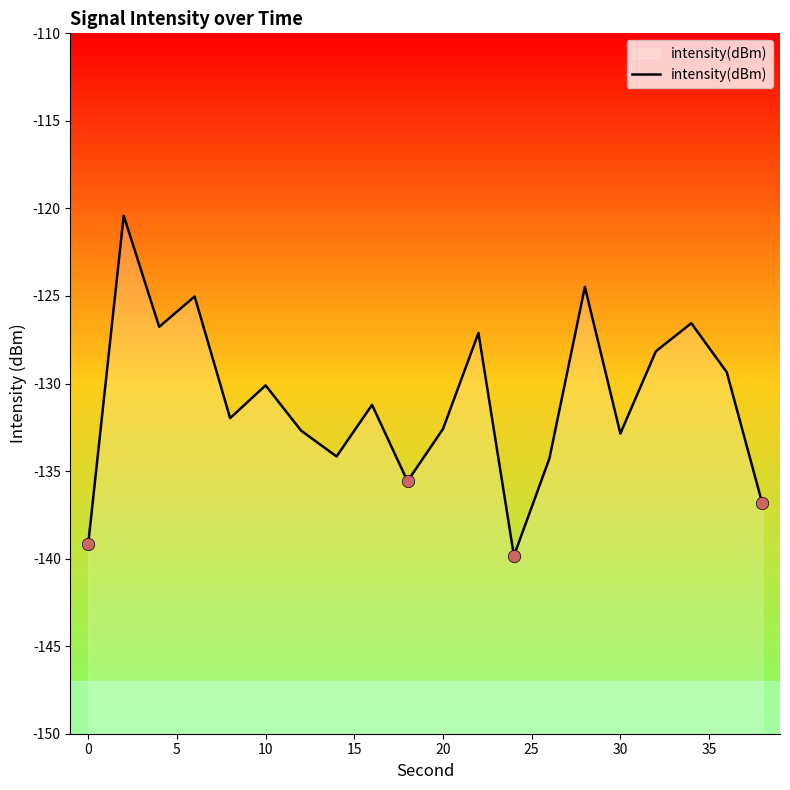

Which has a higher value, 20 or 25?

20